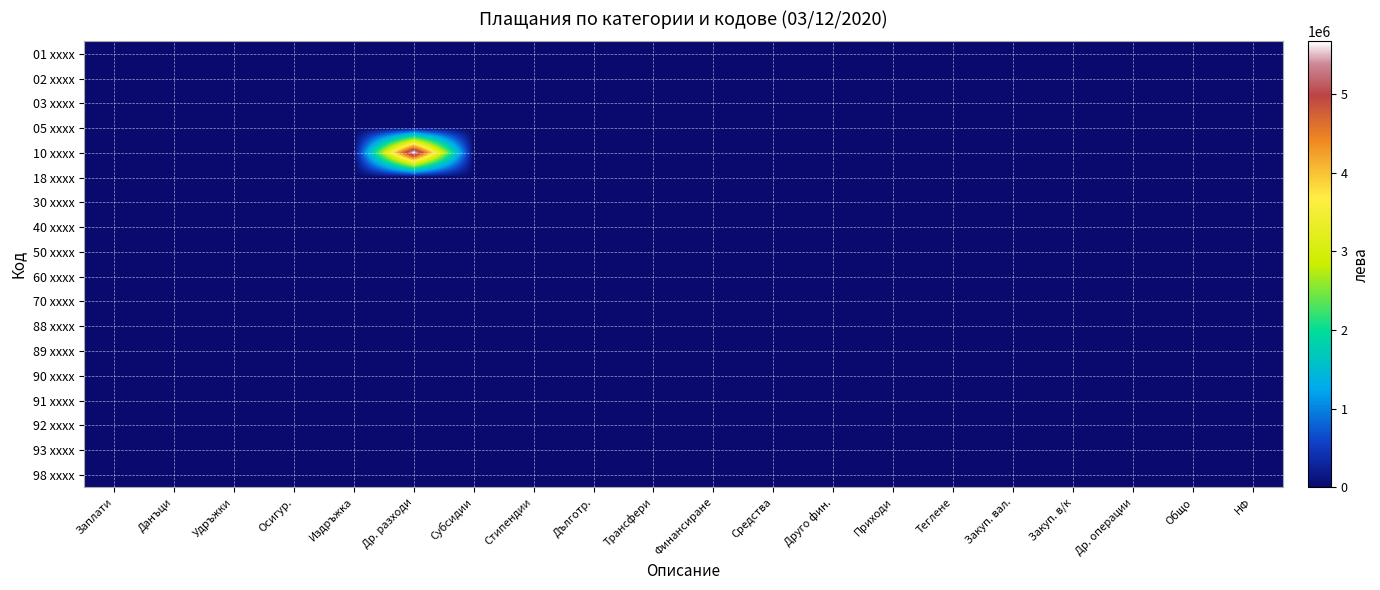

Which has a higher value, Друго фин. or Трансфери?

Друго фин.